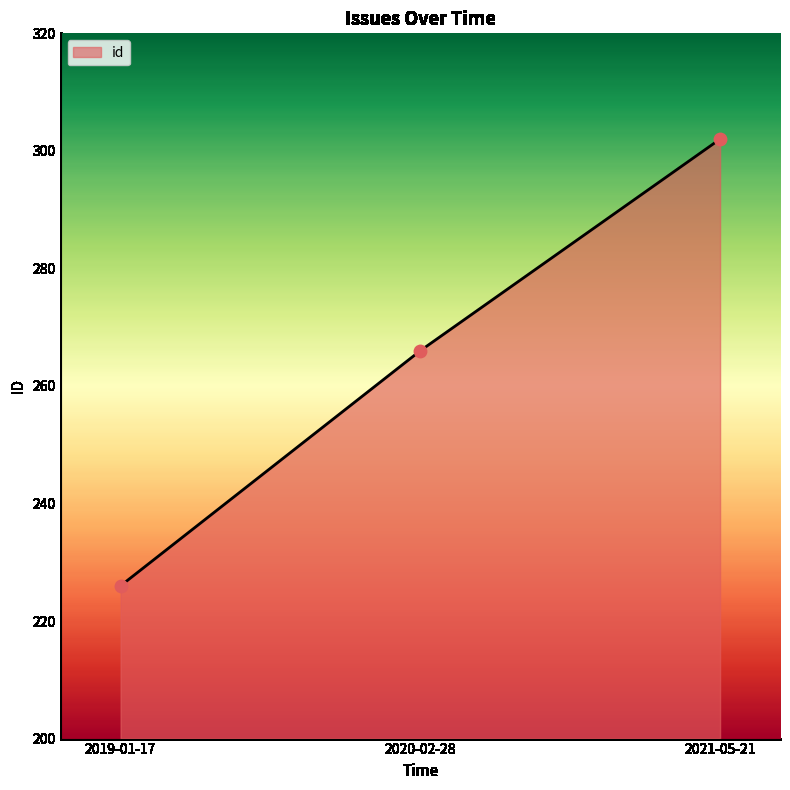

What is the ratio of the value at 2021-05-21 to the value at 2019-01-17?

1.3